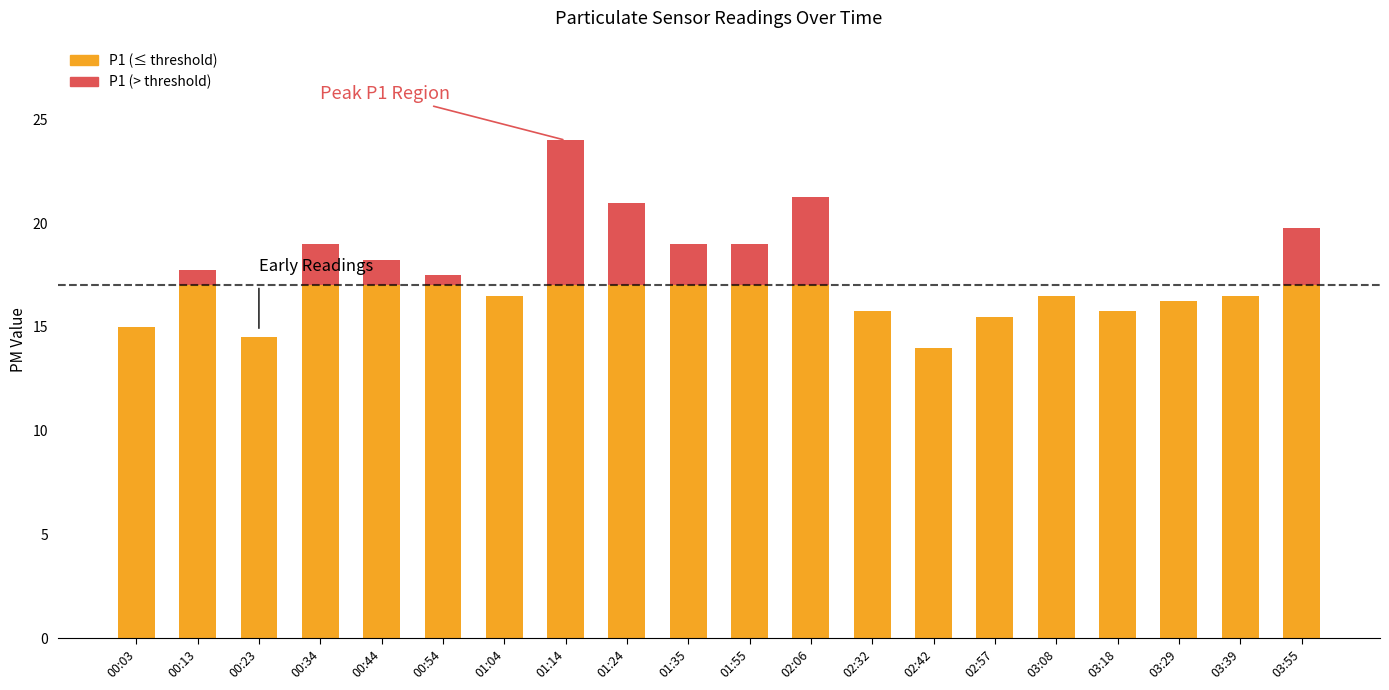

True or false: P1 has a value of 4.0 at 03:39.

False